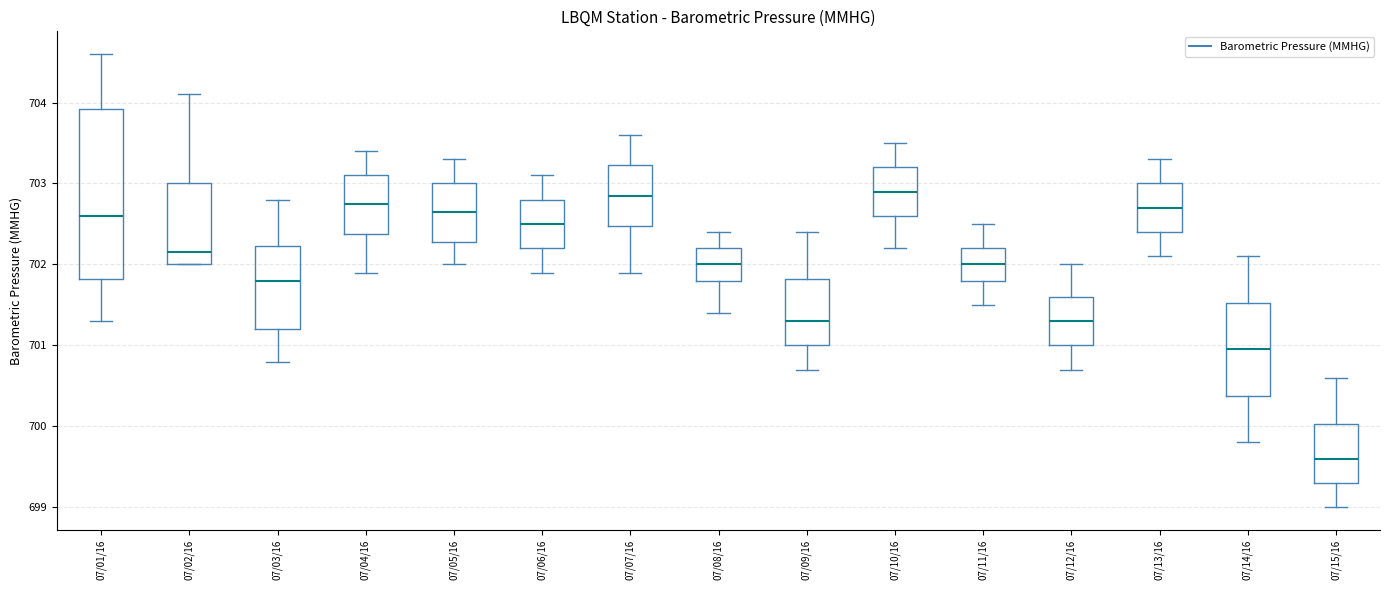

Where is the upper edge of the box for 07/03/16 on the y-axis? The values are not printed on the chart, so give them approximately, as read against the axis.

702.2